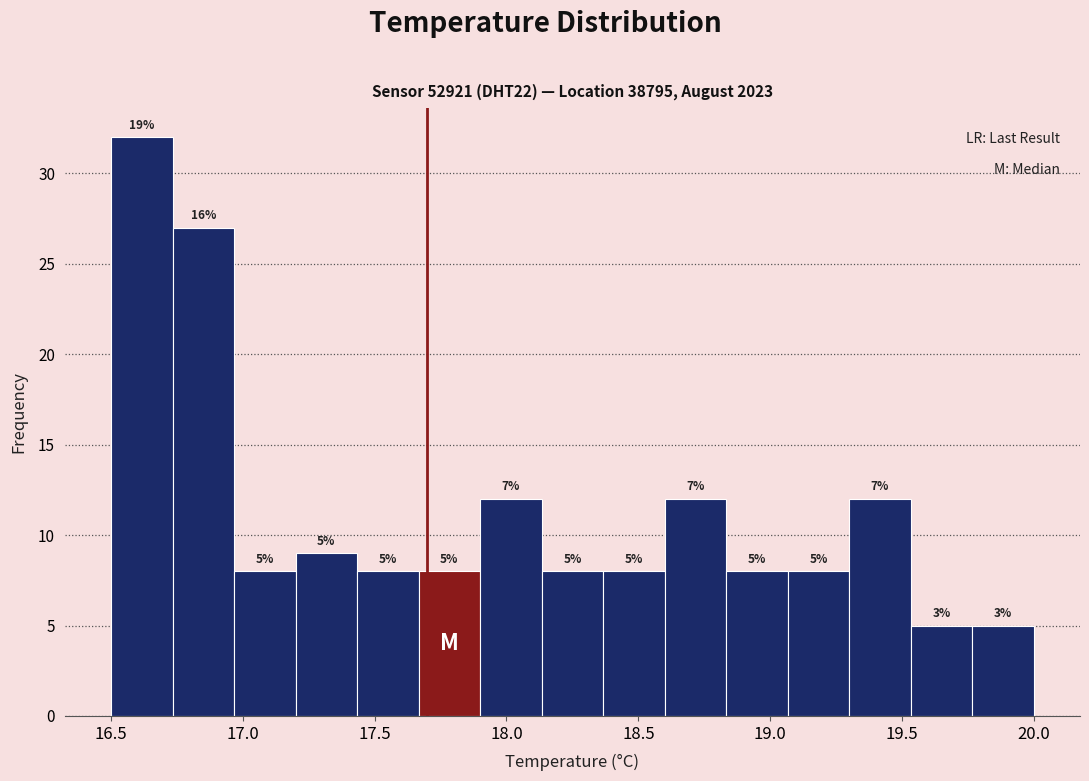

Which range on the x-axis has the tallest bar?

16.50 to 16.75